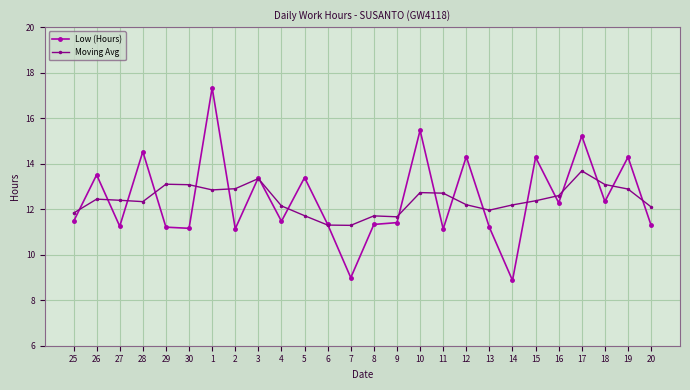

What is the minimum value shown in the chart?

8.9